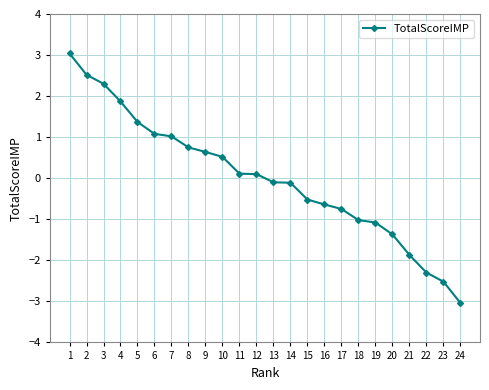

What is the maximum value shown in the chart?

3.0